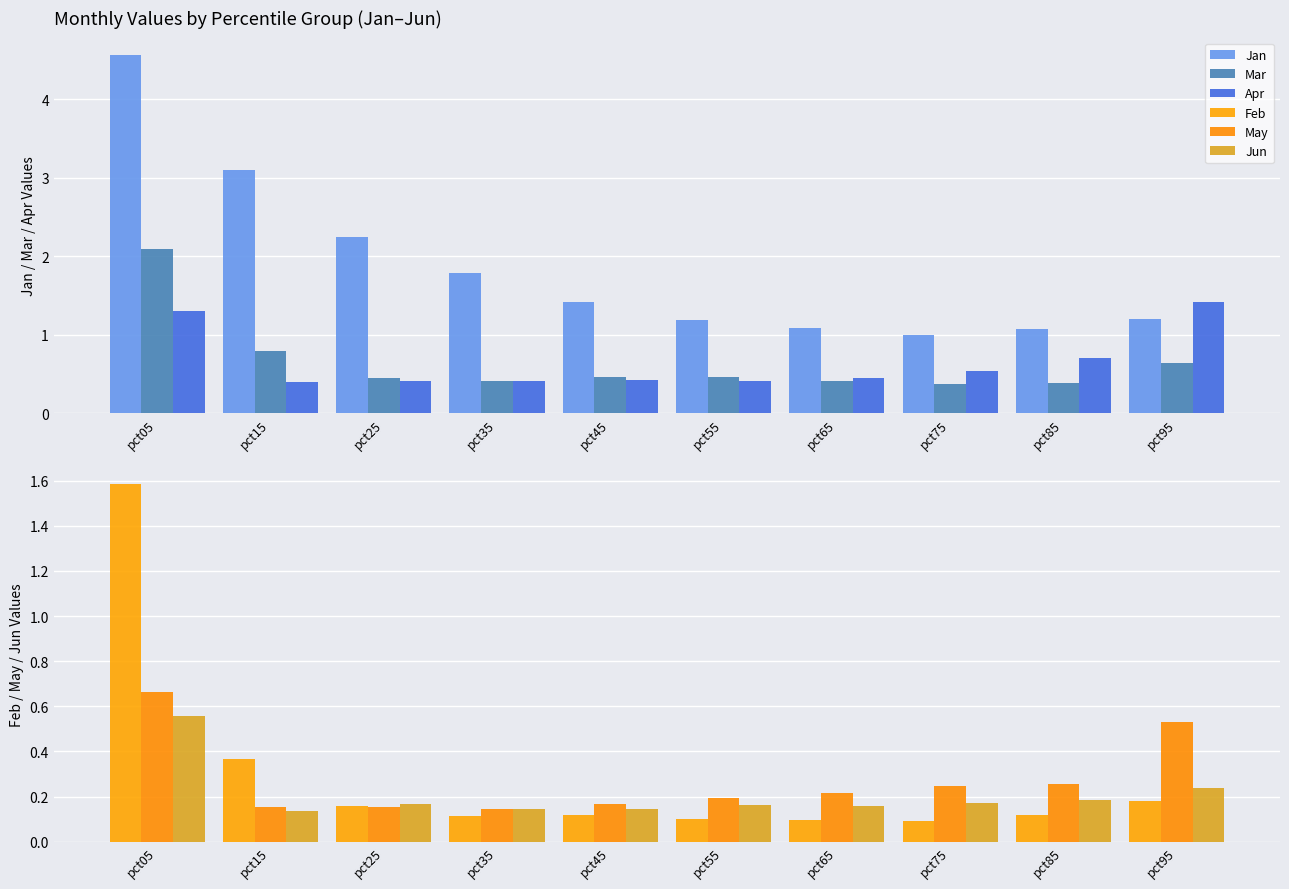

At how many categories does at least one series exceed 3?

2